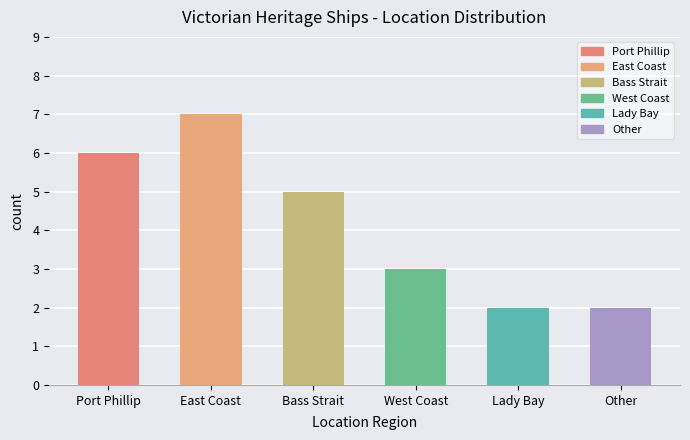

Which label corresponds to the largest value in the chart?

East Coast